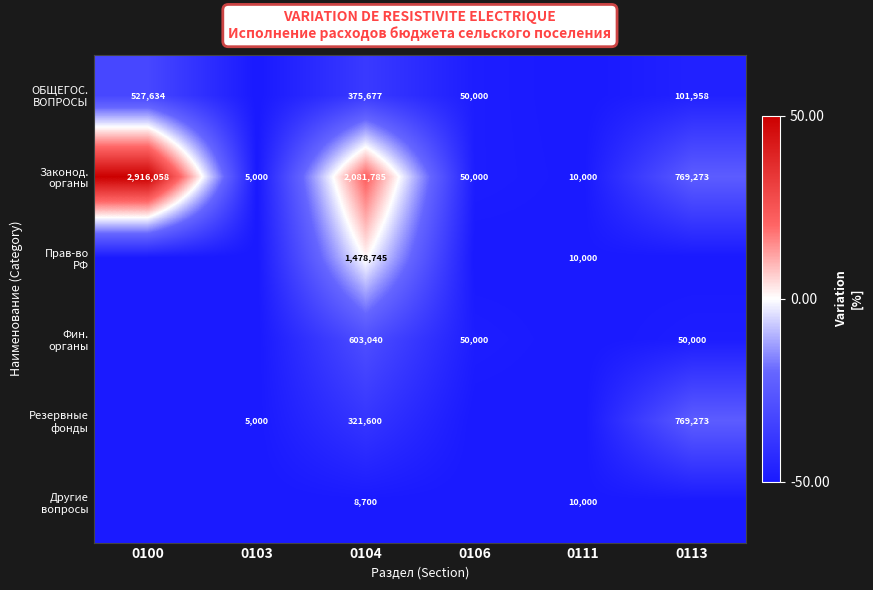

What is the total value across all series at 0104?

4869547